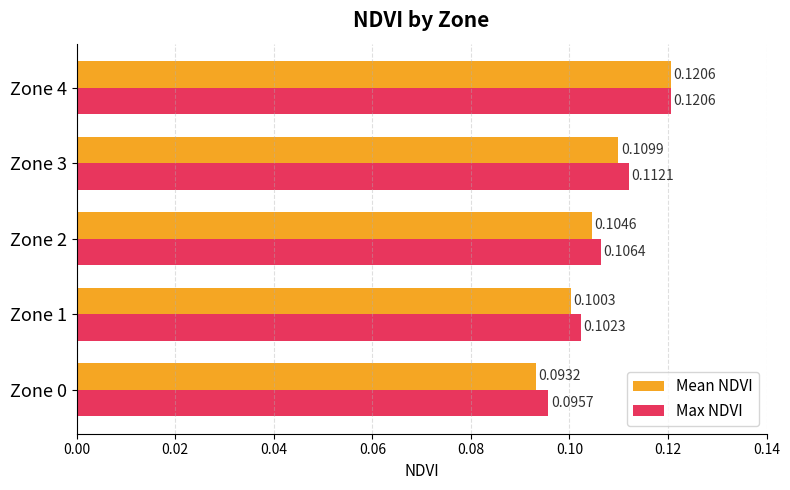

Is the value of Mean NDVI at Zone 2 greater than the value of Max NDVI at Zone 4?

No